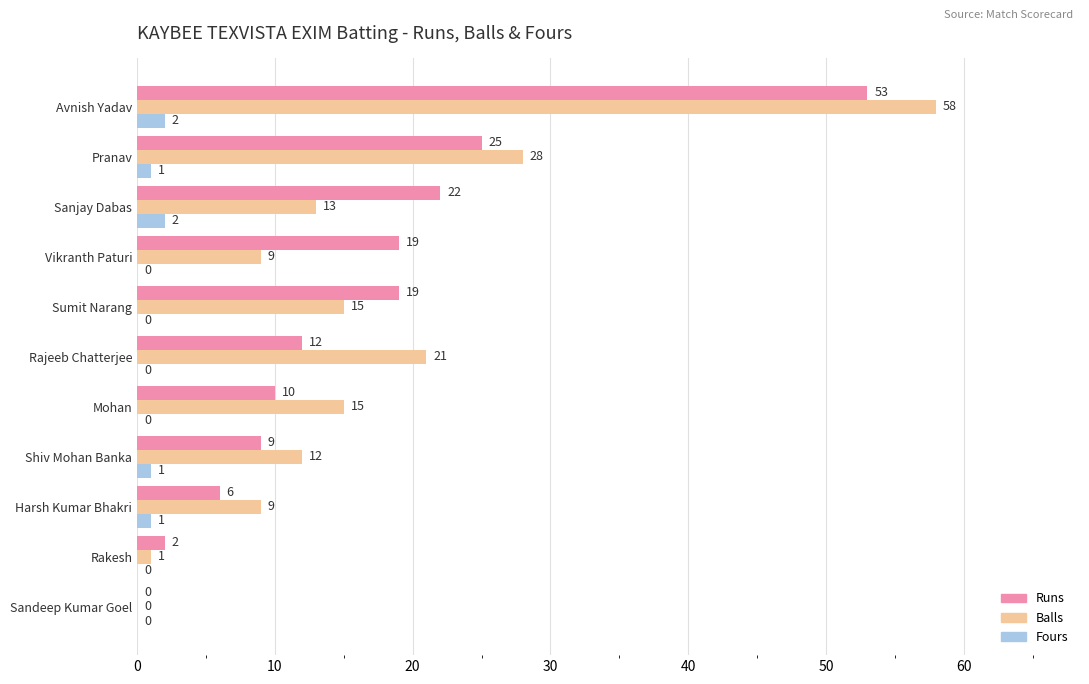

What is the total value across all series at Rajeeb Chatterjee?

33